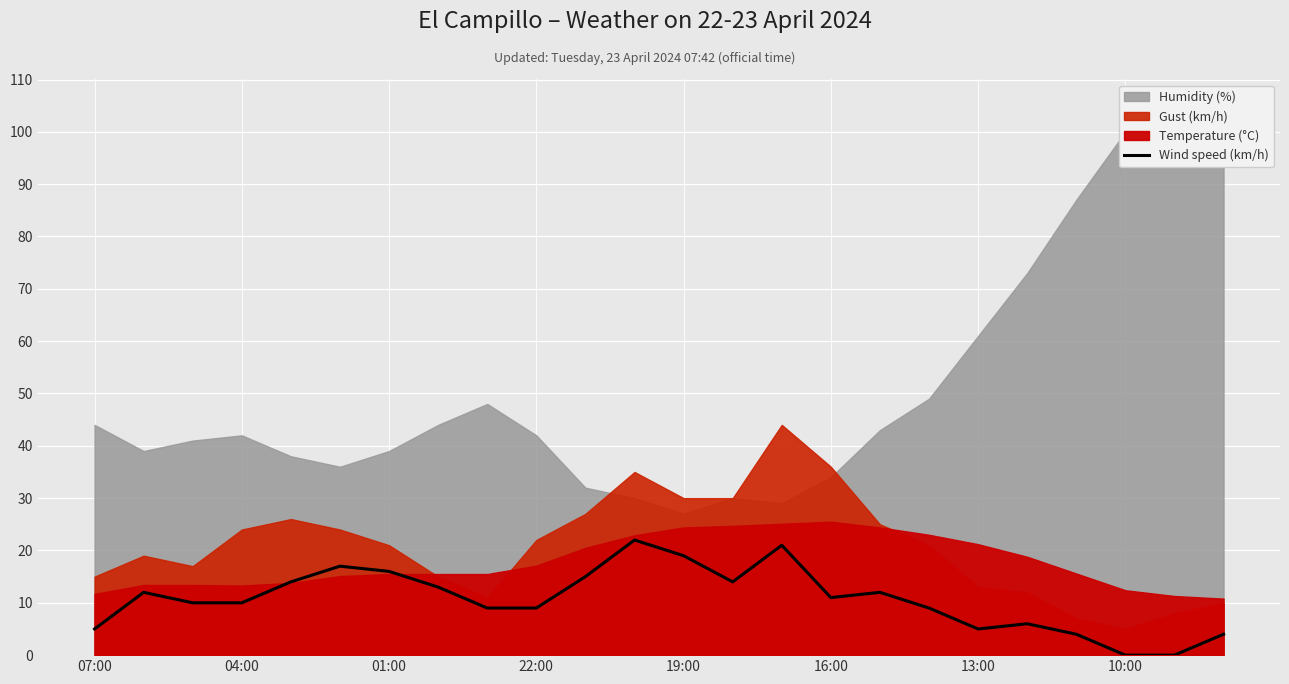

What is the sum of all values?

257